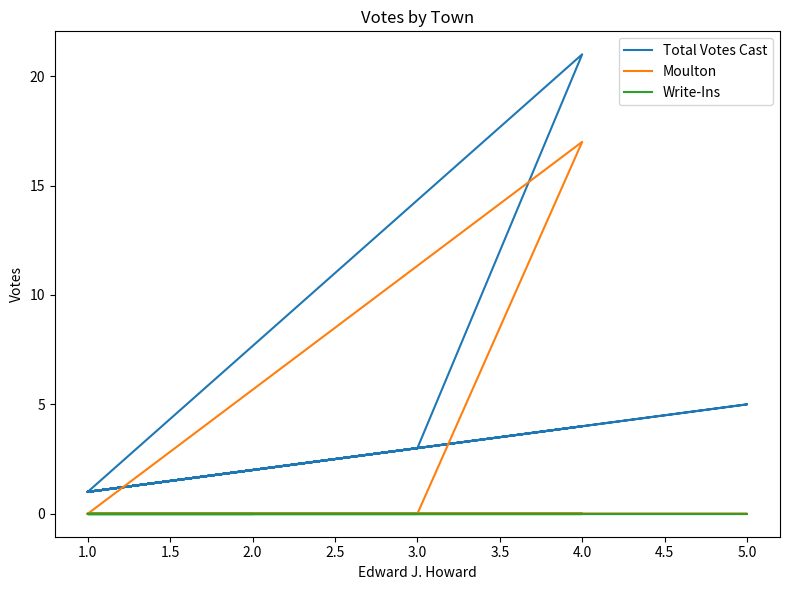

True or false: Write-Ins and Moulton intersect in this chart.

False